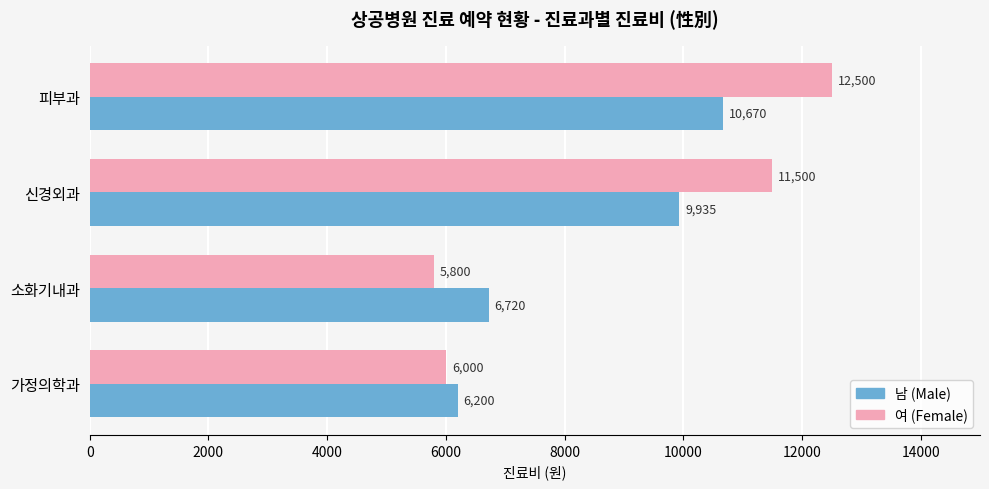

What is the sum of all 여 (Female) values?

35800